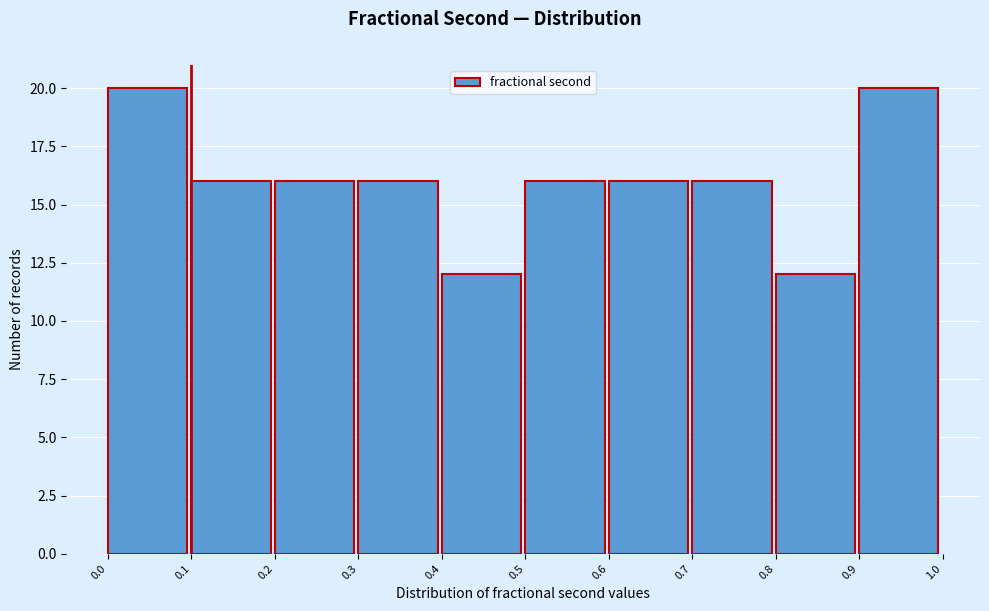

Reading left to right, list all the values displayed in this chart.

20	16	16	16	12	16	16	16	12	20